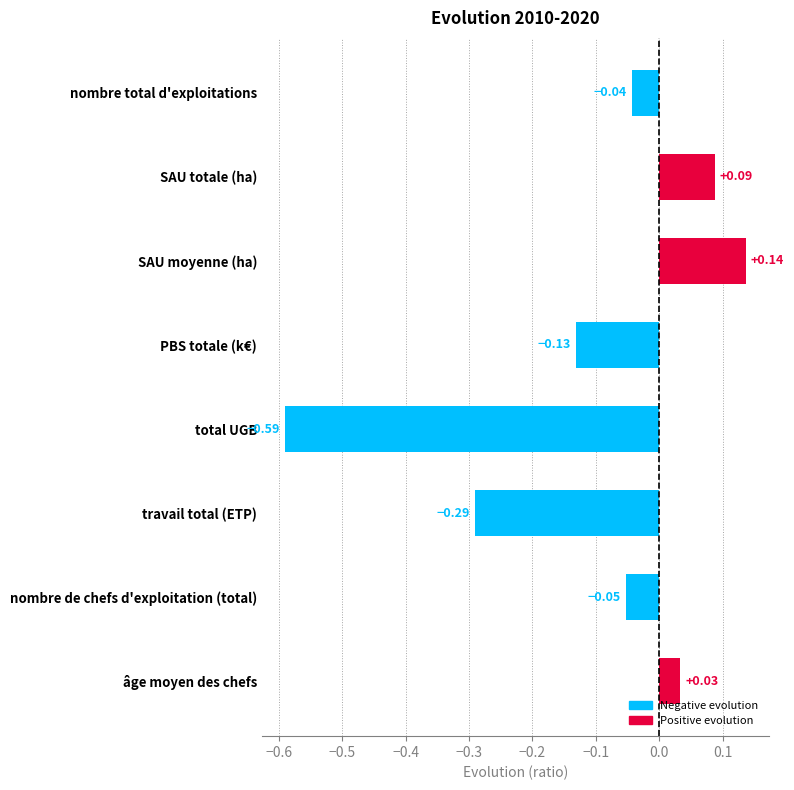

What is the label of the 4th bar from the bottom?

total UGB